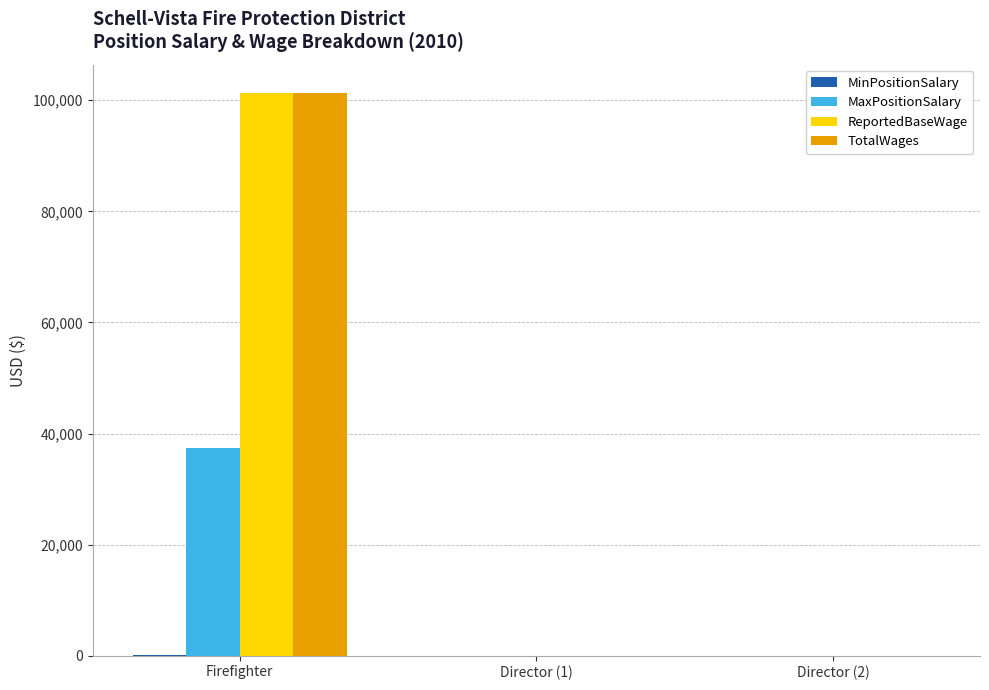

What is the sum of all MaxPositionSalary values?

37440